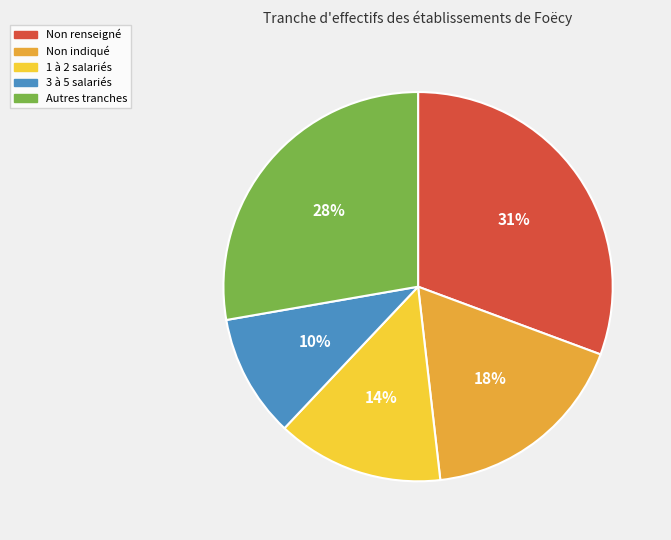

To the nearest percent, what is the average slice percentage?

20%